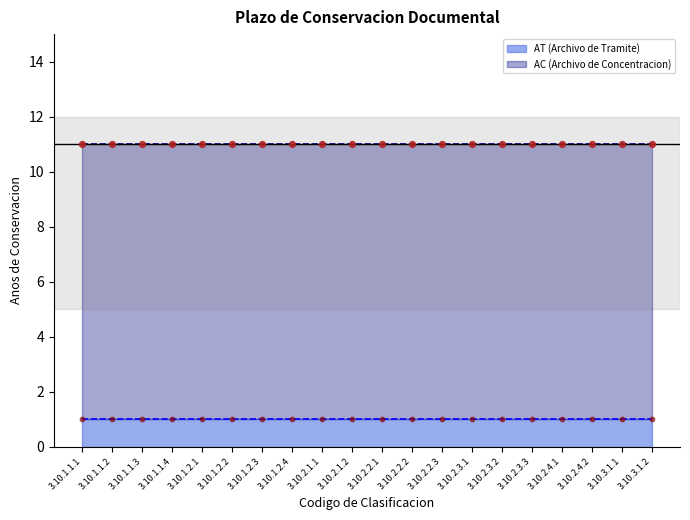

Which series has the largest Y range (max minus min)?

AT (Archivo de Tramite)